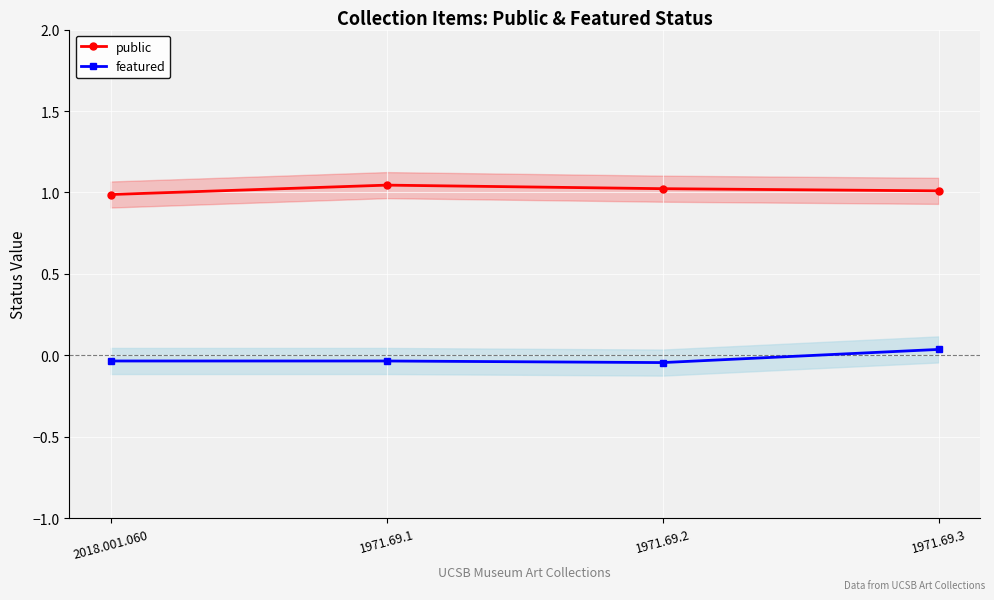

Where is the first local minimum for featured?

1971.69.2